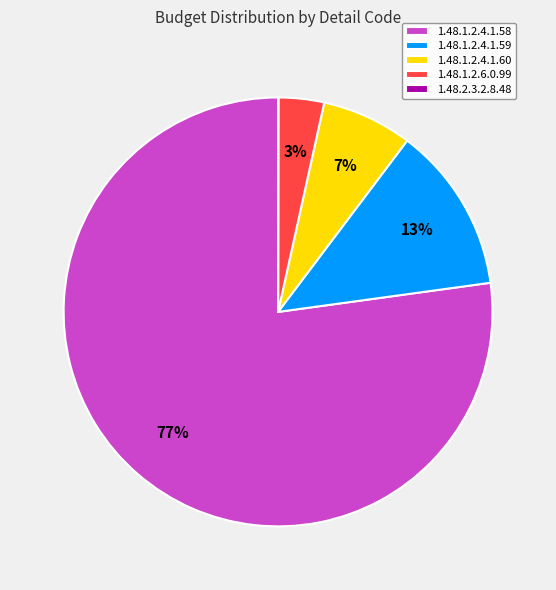

Which slice is the largest?

1.48.1.2.4.1.58